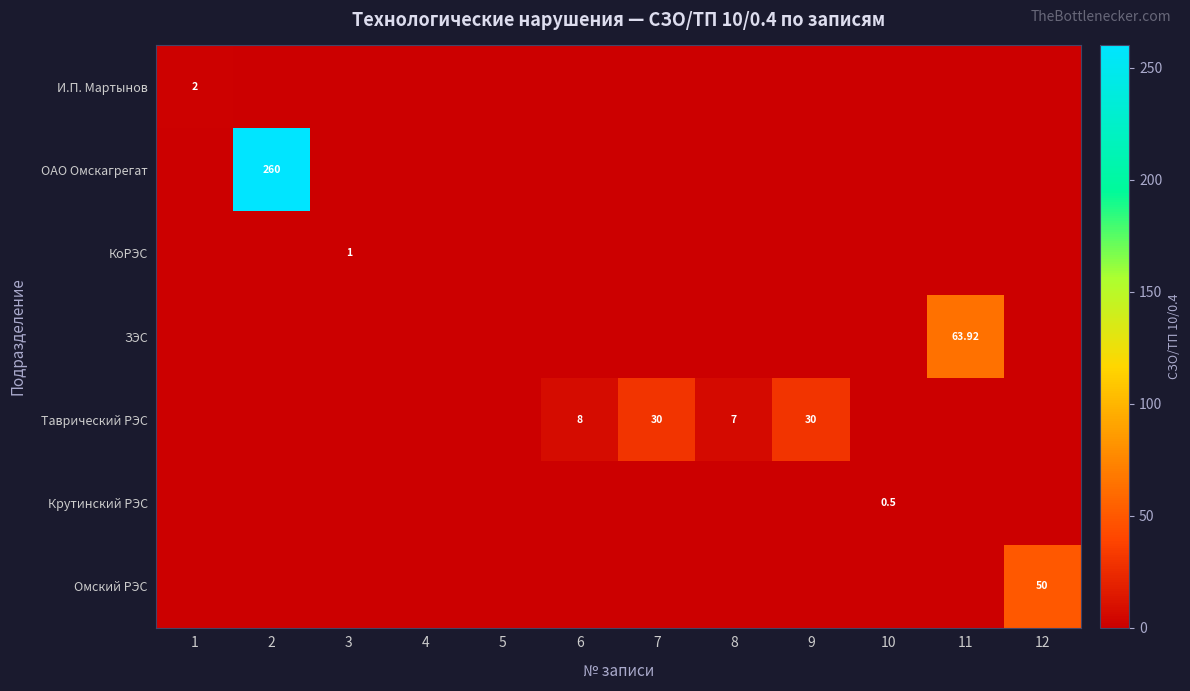

How many series are shown in this chart?

7